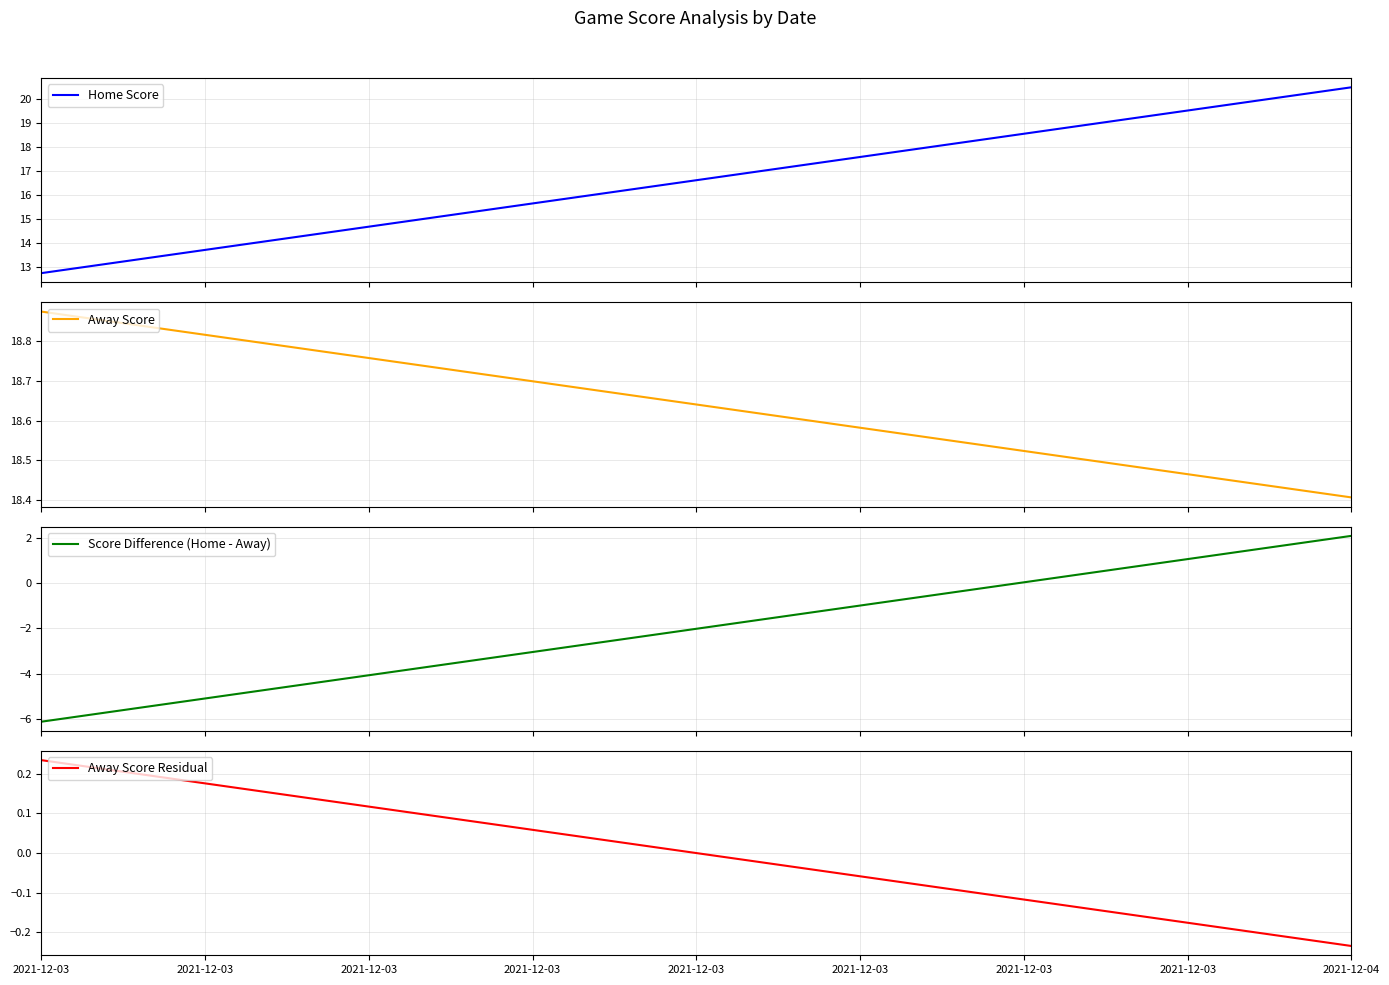

What is the minimum value for Score Difference (Home - Away)?

-6.1